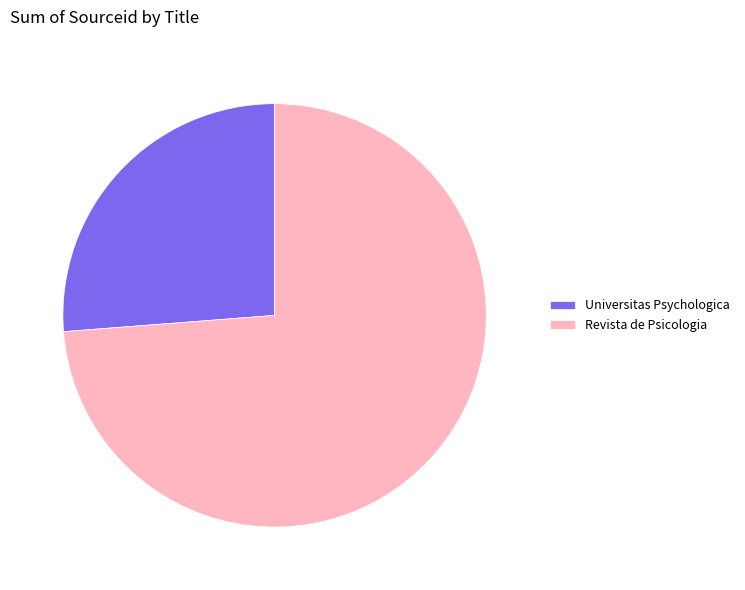

Is Revista de Psicologia the majority of the pie?

Yes